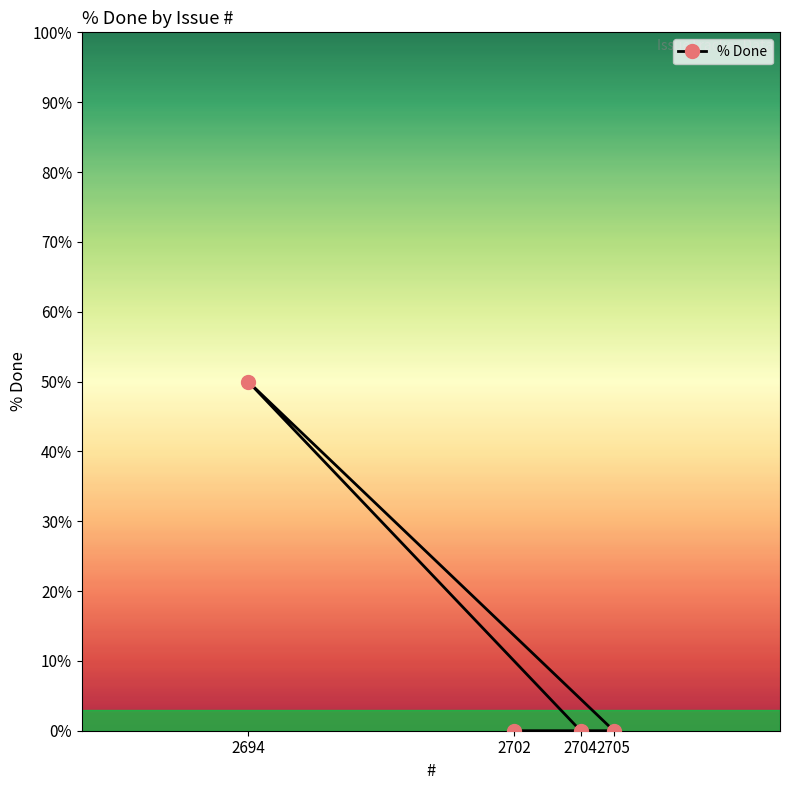

What is the sum of the values at 2694 and 2704?

50